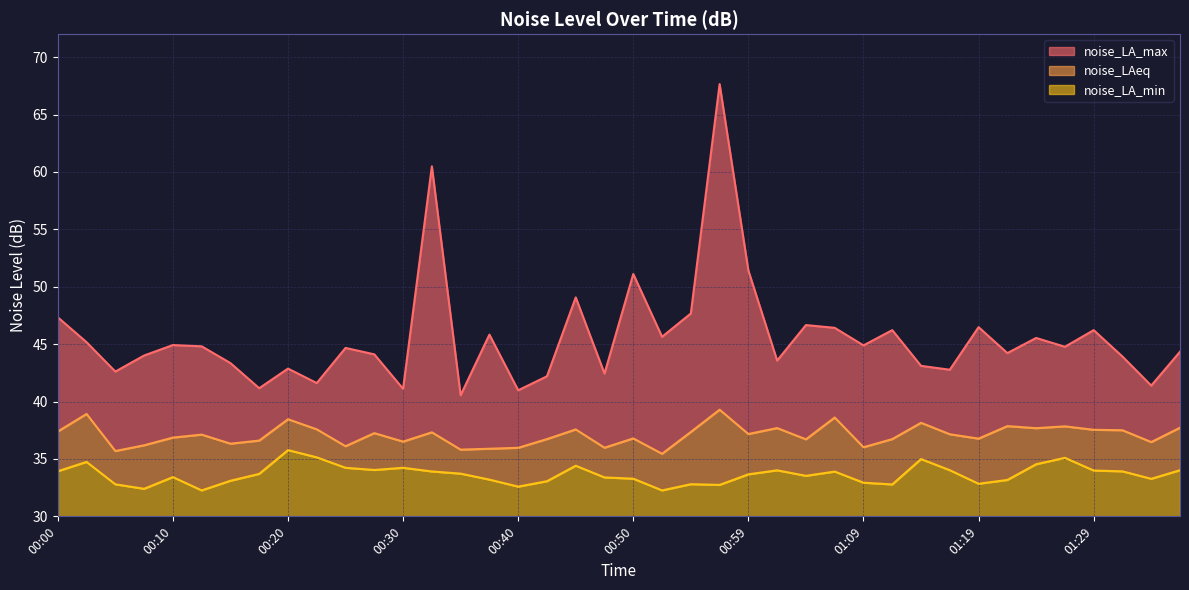

At which category does noise_LAeq reach its first local peak?

00:02